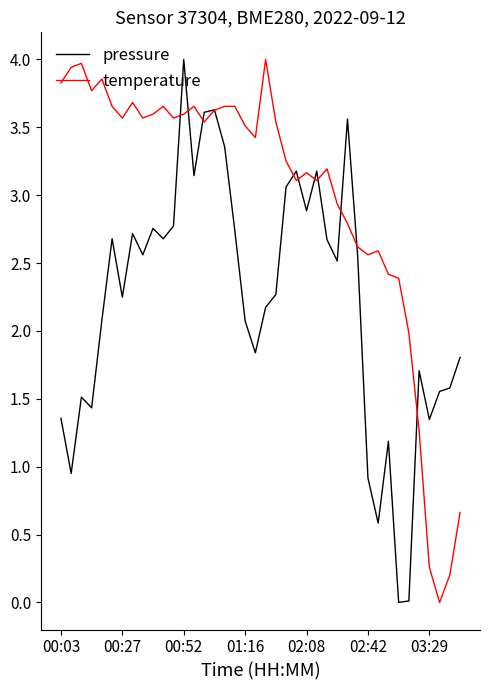

Which series has the largest total across all categories?

temperature